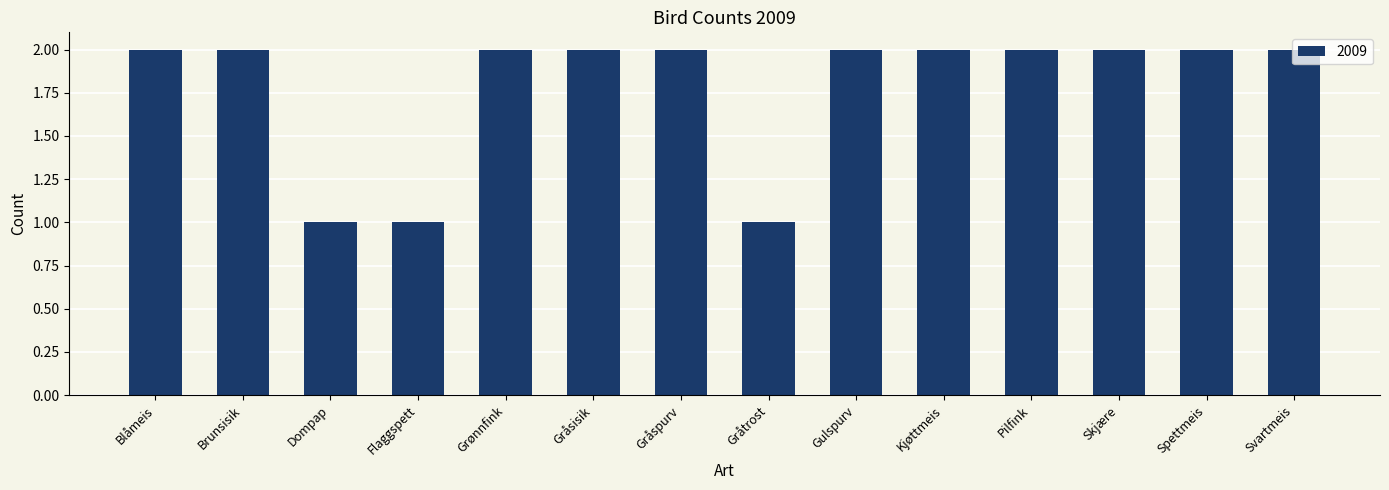

Reading right to left, transcribe all the data shown in this chart.

2	2	2	2	2	2	1	2	2	2	1	1	2	2